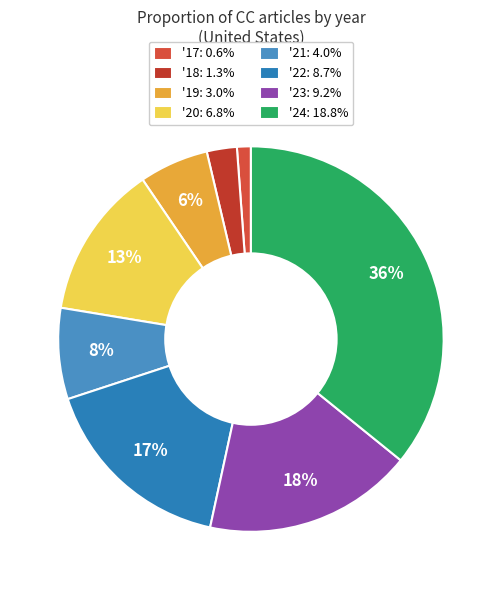

To the nearest percent, what is the average slice percentage?

12%